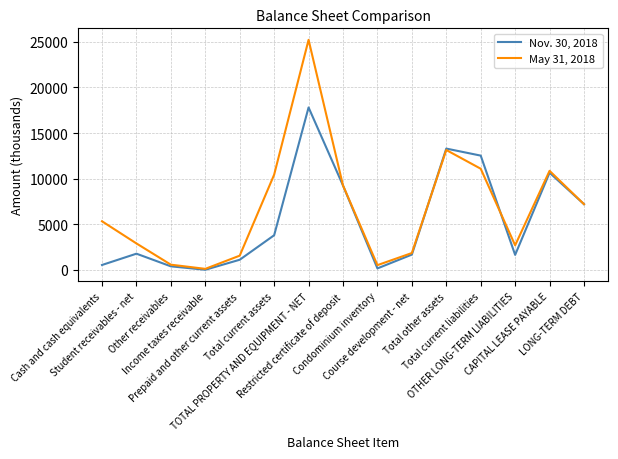

Is the value of Nov. 30, 2018 at Prepaid and other current assets greater than the value of May 31, 2018 at Condominium inventory?

Yes